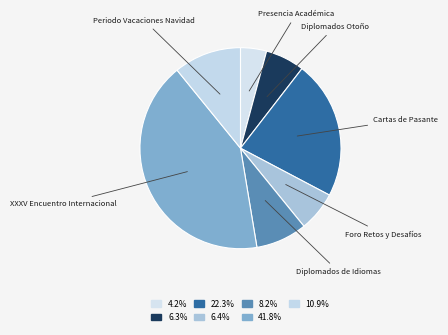

Which slice is the smallest?

Presencia Académica